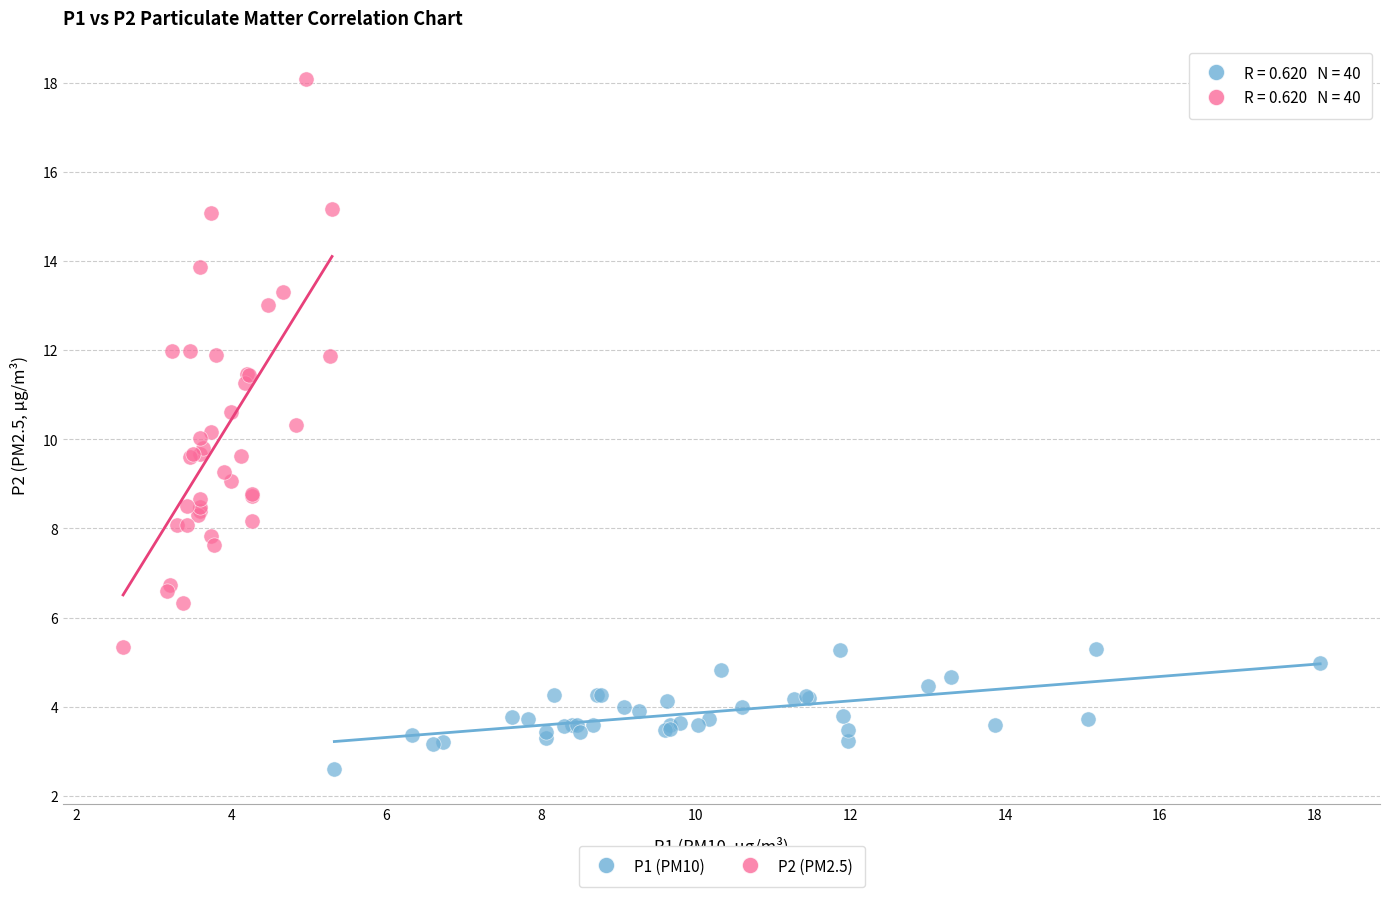

Which series contains the lowest Y value?

P1 (PM10)